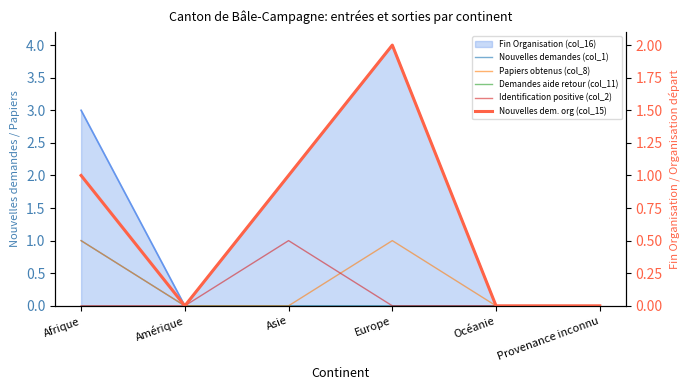

At how many categories does at least one series exceed 0?

3